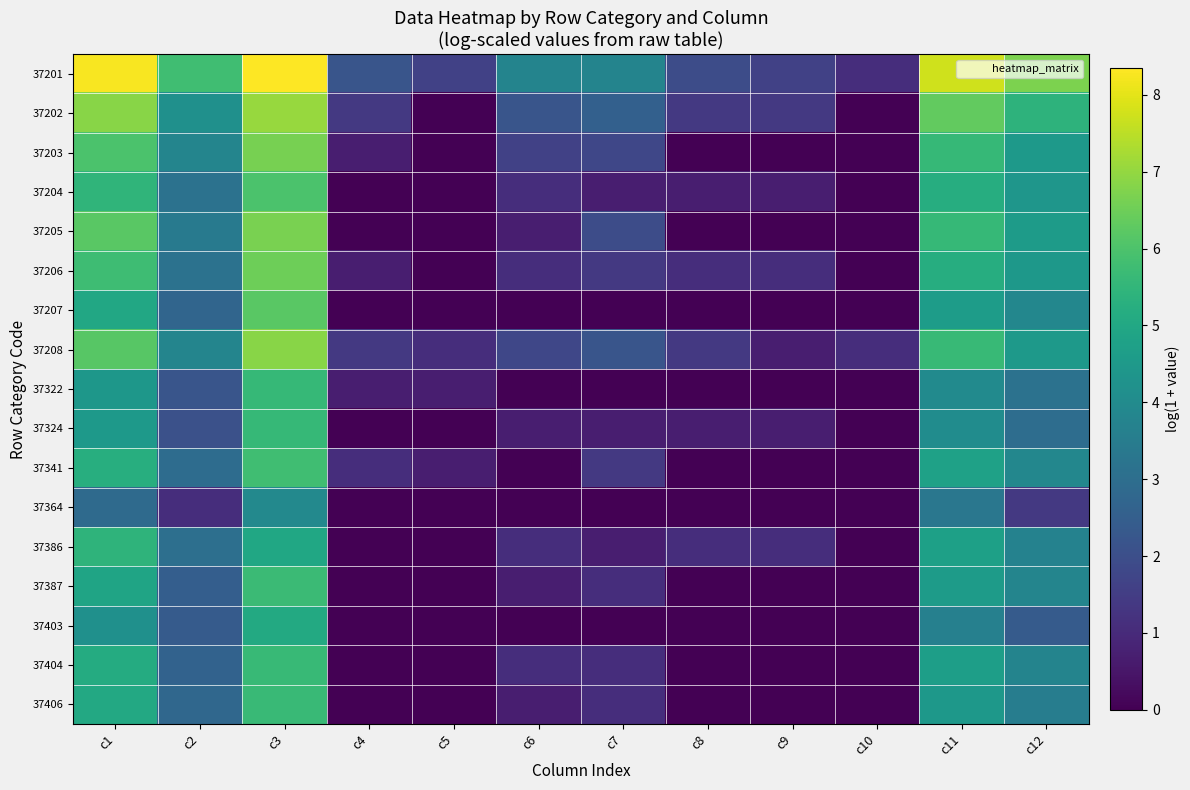

Reading right to left, list all the values displayed in this chart.

37201: c12=6.7	c11=7.7	c10=1.1	c9=1.6	c8=1.9	c7=3.8	c6=3.8	c5=1.6	c4=2.2	c3=8.3	c2=5.8	c1=8.3
37202: c12=5.4	c11=6.3	c10=0.0	c9=1.4	c8=1.4	c7=2.6	c6=2.2	c5=0.0	c4=1.4	c3=7.1	c2=4.2	c1=6.9
37203: c12=4.5	c11=5.6	c10=0.0	c9=0.0	c8=0.0	c7=1.8	c6=1.6	c5=0.0	c4=0.7	c3=6.6	c2=3.8	c1=6.0
37204: c12=4.4	c11=5.2	c10=0.0	c9=0.7	c8=0.7	c7=0.7	c6=1.1	c5=0.0	c4=0.0	c3=6.0	c2=3.1	c1=5.5
37205: c12=4.6	c11=5.6	c10=0.0	c9=0.0	c8=0.0	c7=1.9	c6=0.7	c5=0.0	c4=0.0	c3=6.7	c2=3.4	c1=6.2
37206: c12=4.5	c11=5.2	c10=0.0	c9=1.1	c8=1.1	c7=1.4	c6=1.1	c5=0.0	c4=0.7	c3=6.5	c2=3.1	c1=5.7
37207: c12=3.9	c11=4.6	c10=0.0	c9=0.0	c8=0.0	c7=0.0	c6=0.0	c5=0.0	c4=0.0	c3=6.2	c2=2.7	c1=5.0
37208: c12=4.5	c11=5.6	c10=1.1	c9=0.7	c8=1.4	c7=2.2	c6=1.8	c5=1.1	c4=1.4	c3=6.9	c2=3.8	c1=6.2
37322: c12=3.1	c11=4.0	c10=0.0	c9=0.0	c8=0.0	c7=0.0	c6=0.0	c5=0.7	c4=0.7	c3=5.6	c2=2.2	c1=4.4
37324: c12=3.0	c11=4.1	c10=0.0	c9=0.7	c8=0.7	c7=0.7	c6=0.7	c5=0.0	c4=0.0	c3=5.6	c2=2.1	c1=4.5
37341: c12=3.9	c11=4.8	c10=0.0	c9=0.0	c8=0.0	c7=1.4	c6=0.0	c5=0.7	c4=1.1	c3=5.8	c2=2.9	c1=5.2
37364: c12=1.4	c11=3.3	c10=0.0	c9=0.0	c8=0.0	c7=0.0	c6=0.0	c5=0.0	c4=0.0	c3=3.9	c2=1.1	c1=2.9
37386: c12=3.7	c11=4.8	c10=0.0	c9=1.1	c8=1.1	c7=0.7	c6=1.1	c5=0.0	c4=0.0	c3=5.0	c2=3.0	c1=5.4
37387: c12=3.8	c11=4.6	c10=0.0	c9=0.0	c8=0.0	c7=1.1	c6=0.7	c5=0.0	c4=0.0	c3=5.7	c2=2.5	c1=4.9
37403: c12=2.4	c11=3.6	c10=0.0	c9=0.0	c8=0.0	c7=0.0	c6=0.0	c5=0.0	c4=0.0	c3=5.1	c2=2.4	c1=4.2
37404: c12=3.8	c11=4.7	c10=0.0	c9=0.0	c8=0.0	c7=1.1	c6=1.1	c5=0.0	c4=0.0	c3=5.6	c2=2.6	c1=5.1
37406: c12=3.5	c11=4.4	c10=0.0	c9=0.0	c8=0.0	c7=1.1	c6=0.7	c5=0.0	c4=0.0	c3=5.7	c2=2.8	c1=5.0